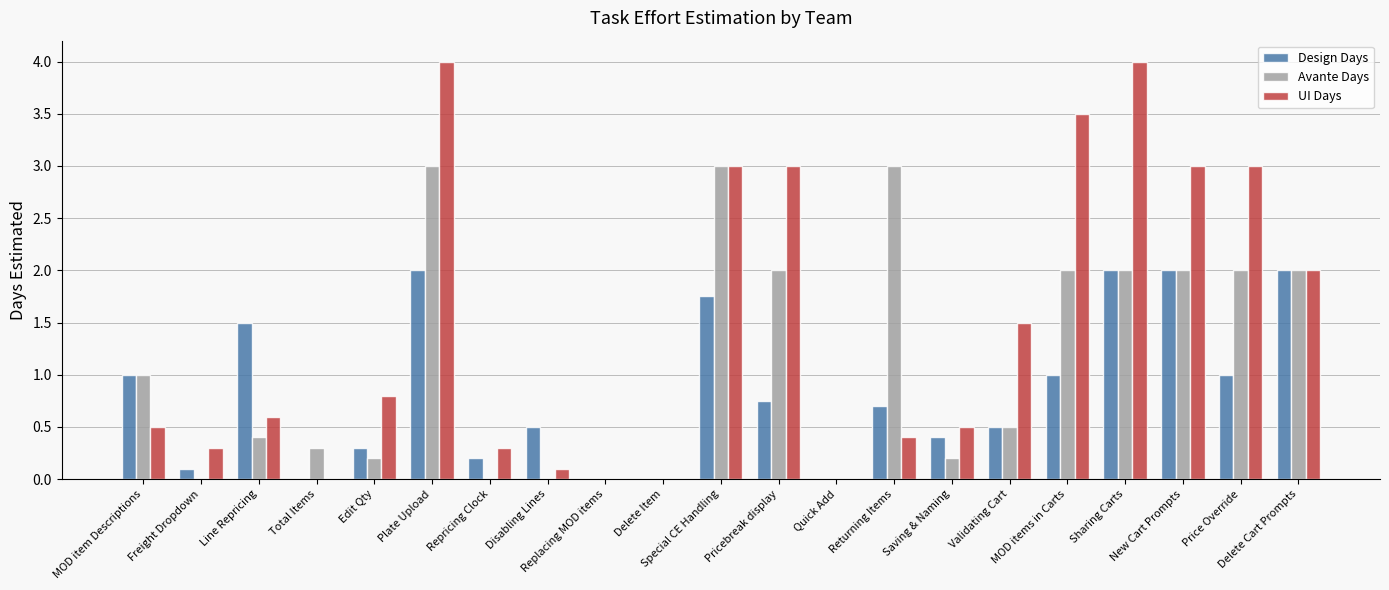

At which category is the sum across all series the highest?

Plate Upload